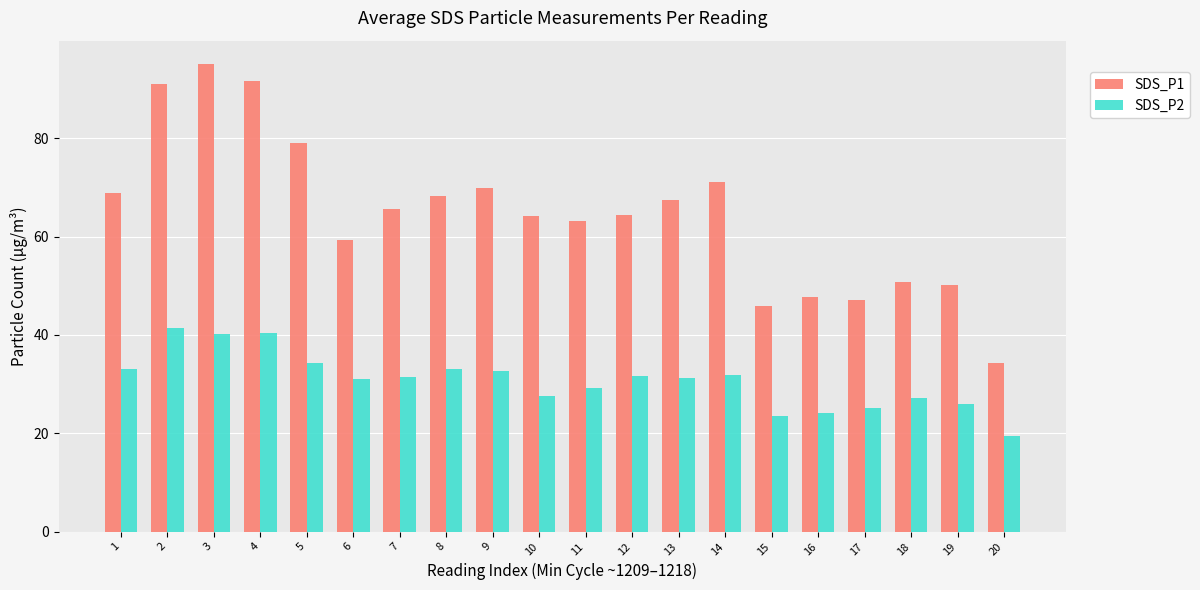

At which category does the chart reach its minimum across all series?

20